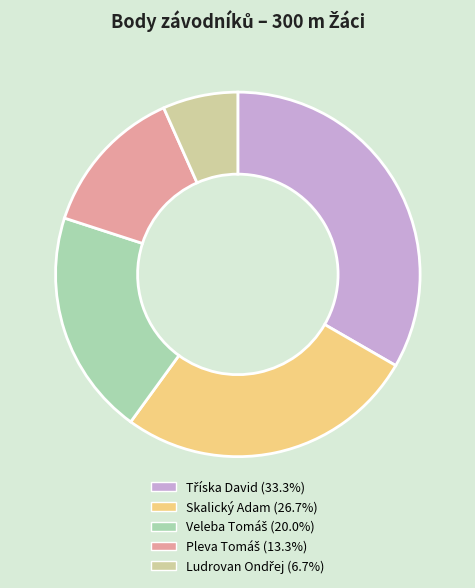

Is there any slice that represents more than half of the pie?

No